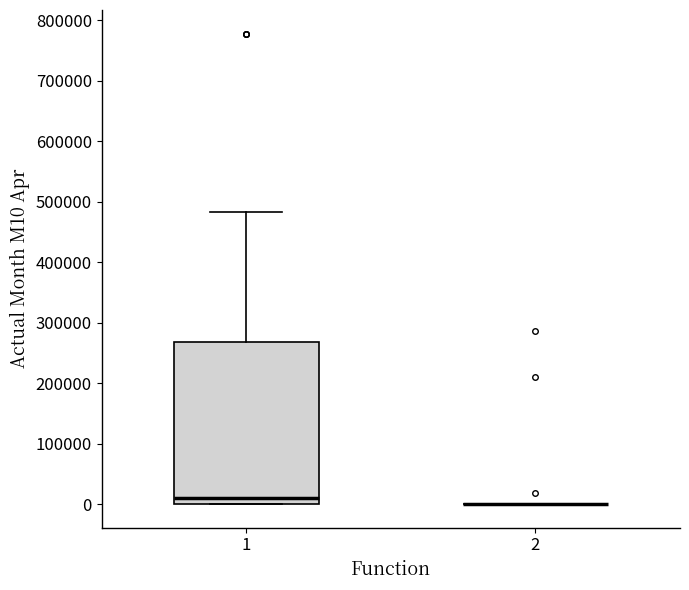

Which box is the tallest, from its lower edge to its upper edge?

1